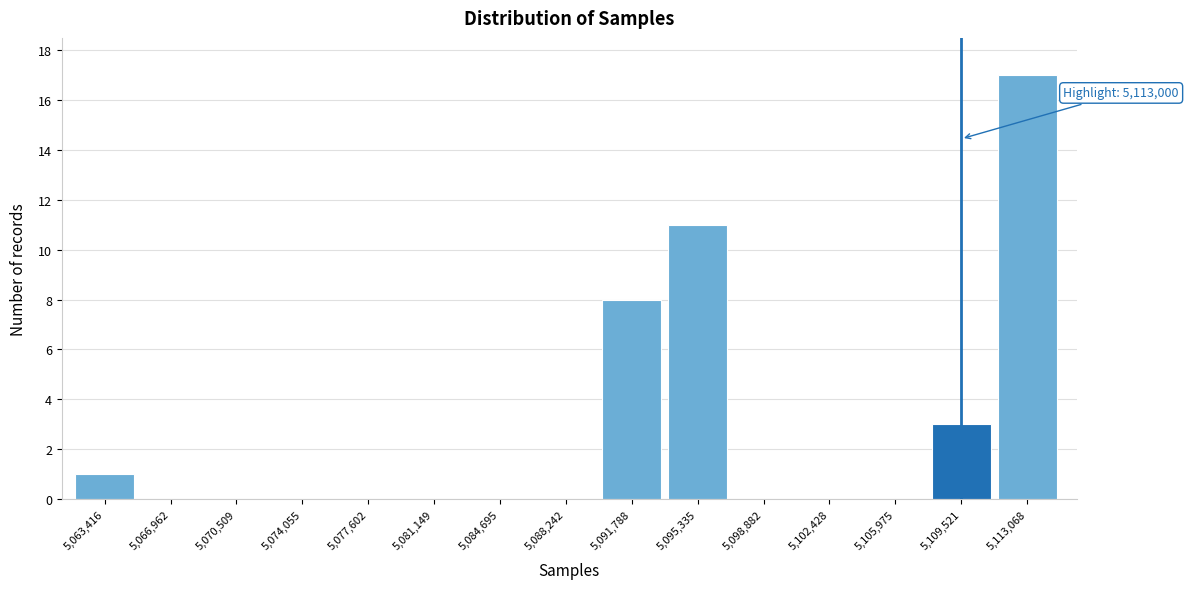

Reading left to right, list all the values displayed in this chart.

5,063,416=1	5,066,962=0	5,070,509=0	5,074,055=0	5,077,602=0	5,081,149=0	5,084,695=0	5,088,242=0	5,091,788=8	5,095,335=11	5,098,882=0	5,102,428=0	5,105,975=0	5,109,521=3	5,113,068=17